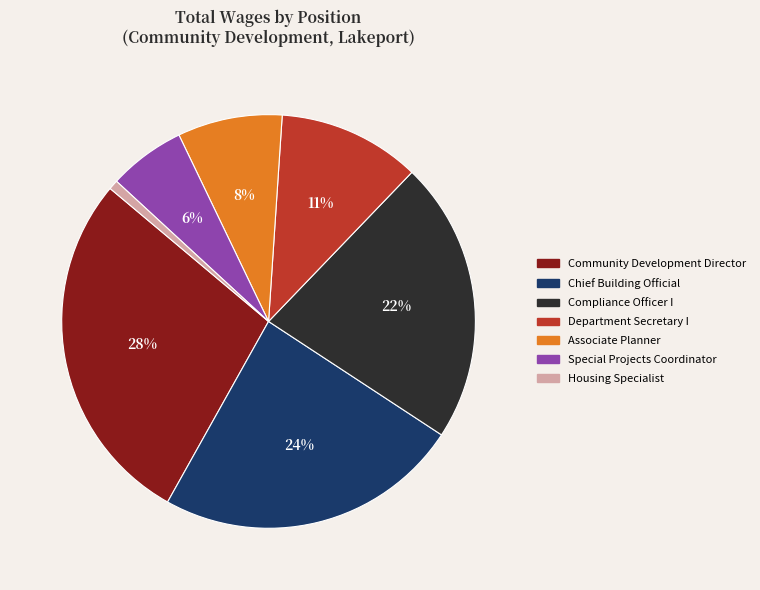

Between Community Development Director and Housing Specialist, which is larger?

Community Development Director